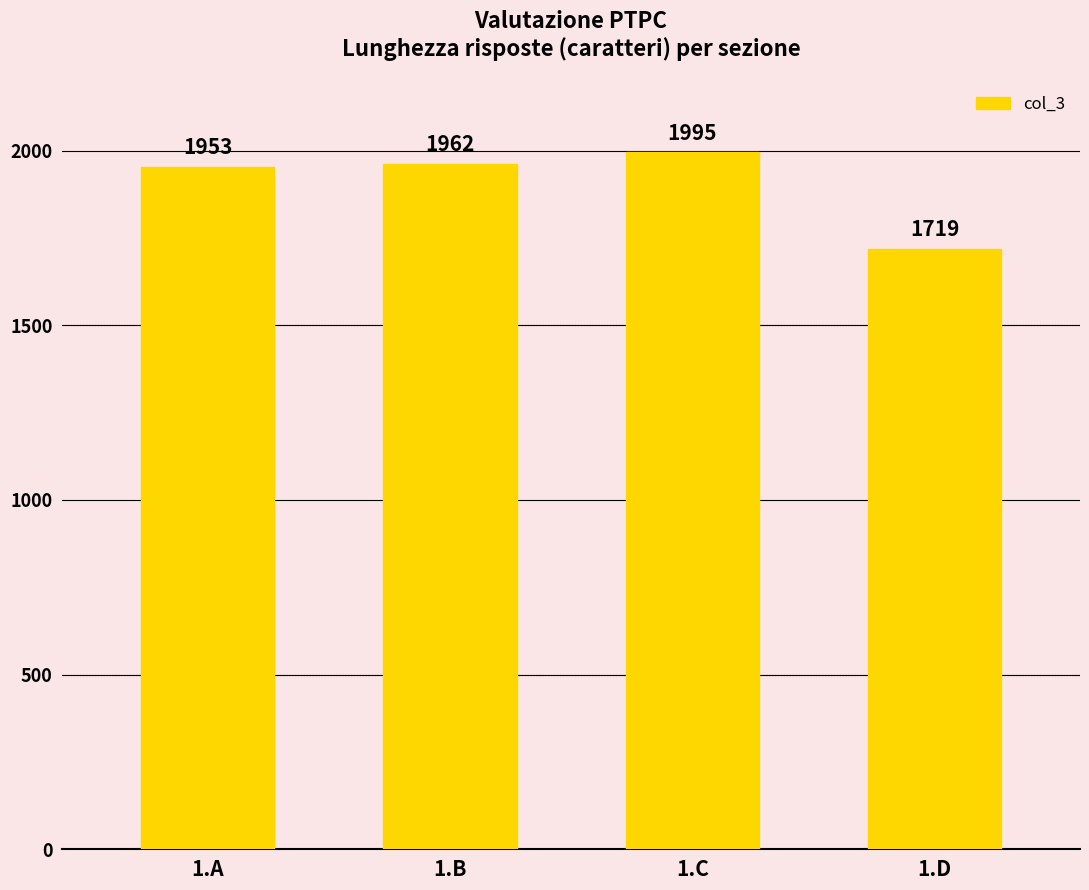

What is the approximate value at 1.C, to the nearest 10?

2000